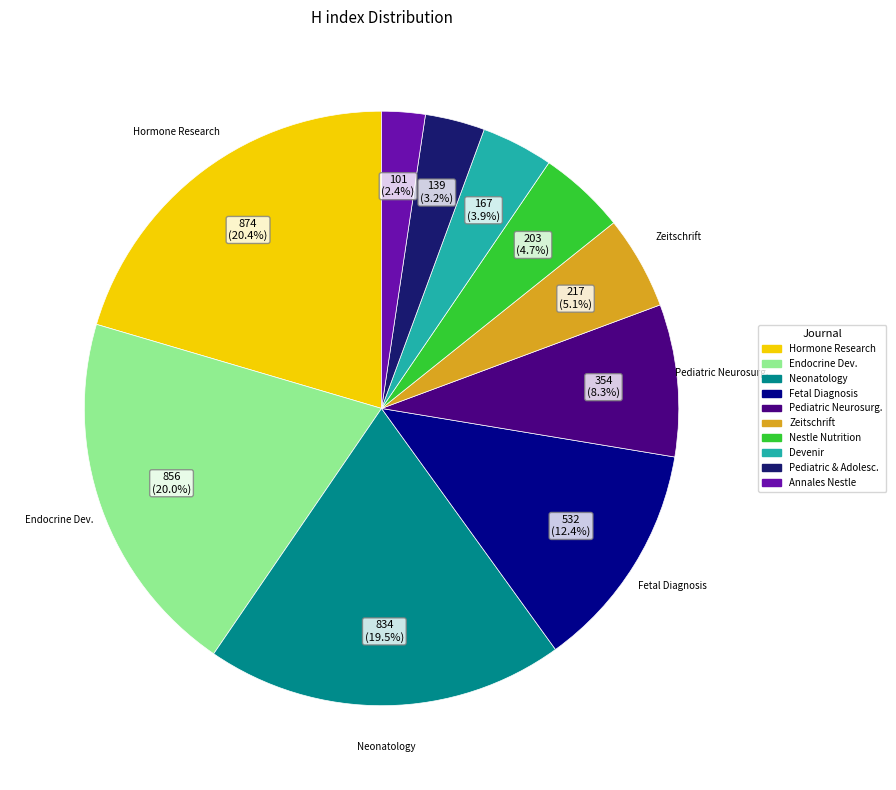

Is there any slice that represents more than half of the pie?

No